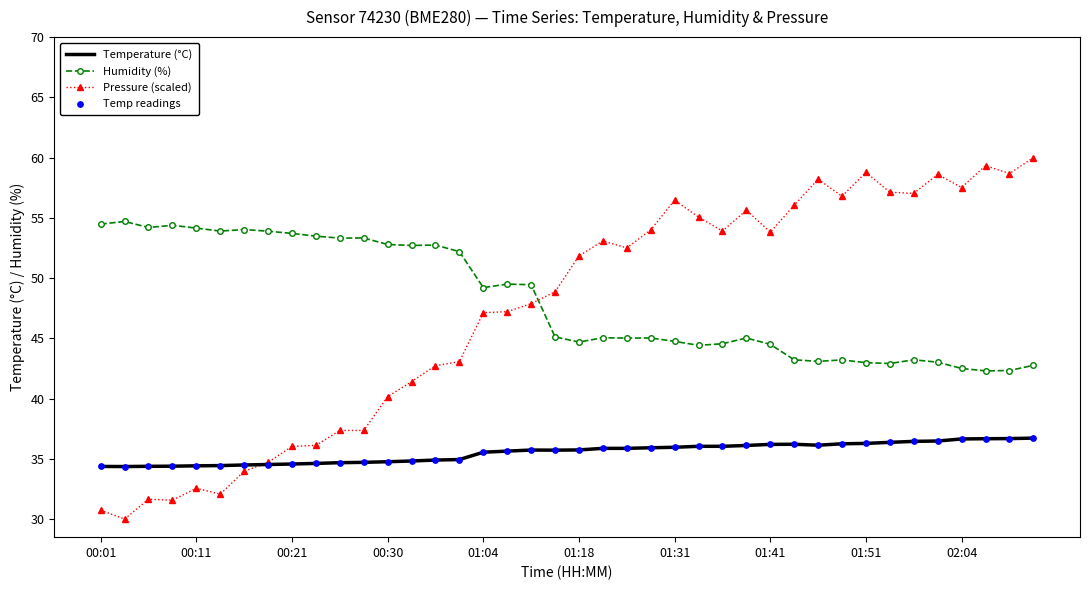

Which series has the largest range (max minus min)?

Pressure (scaled)